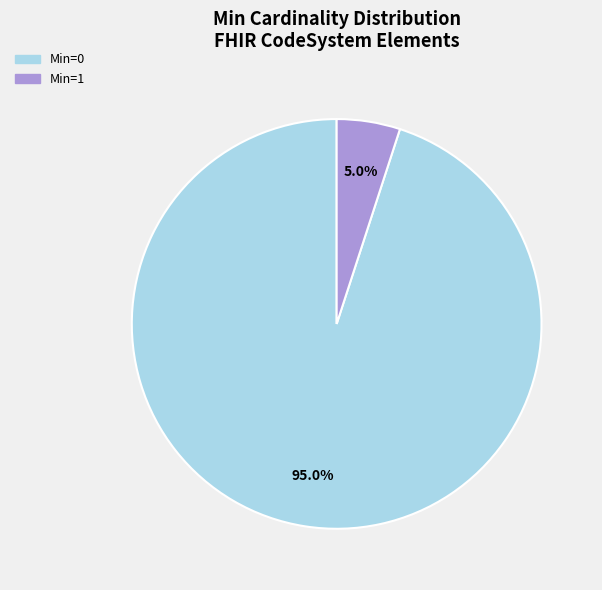

Does any single category account for the majority?

Yes